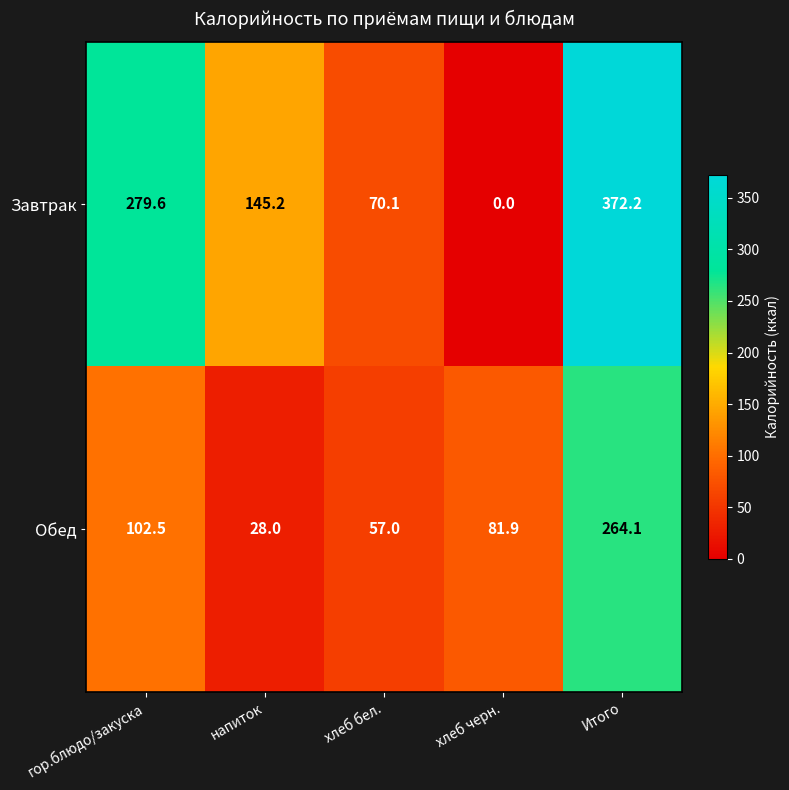

At which category is the sum across all series the highest?

Итого